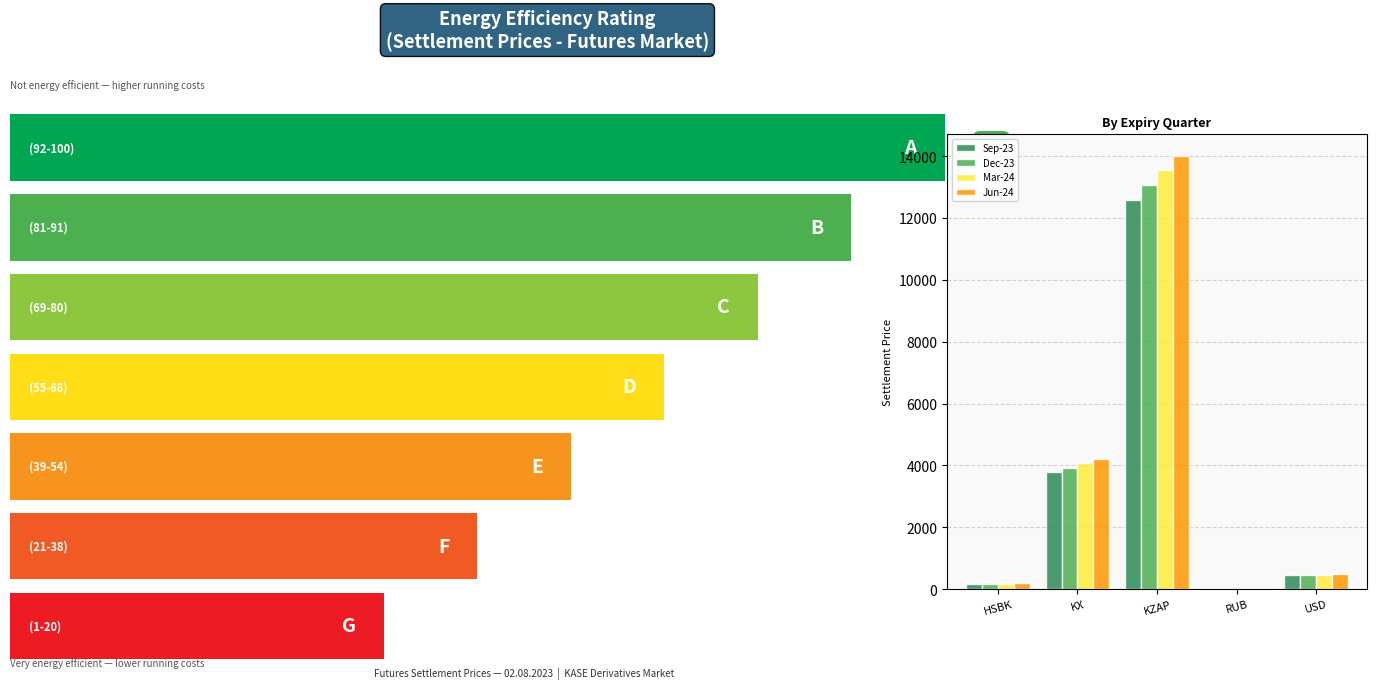

Which has a higher value, KX or HSBK?

KX